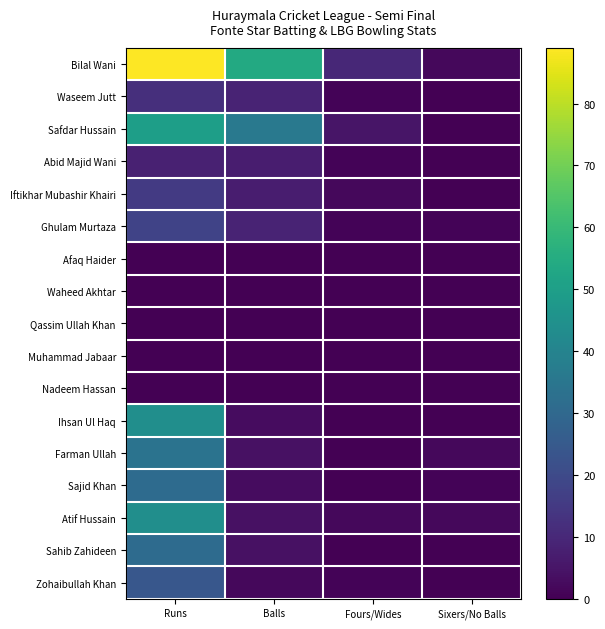

Which series changed the most between Balls and Sixers/No Balls?

Bilal Wani